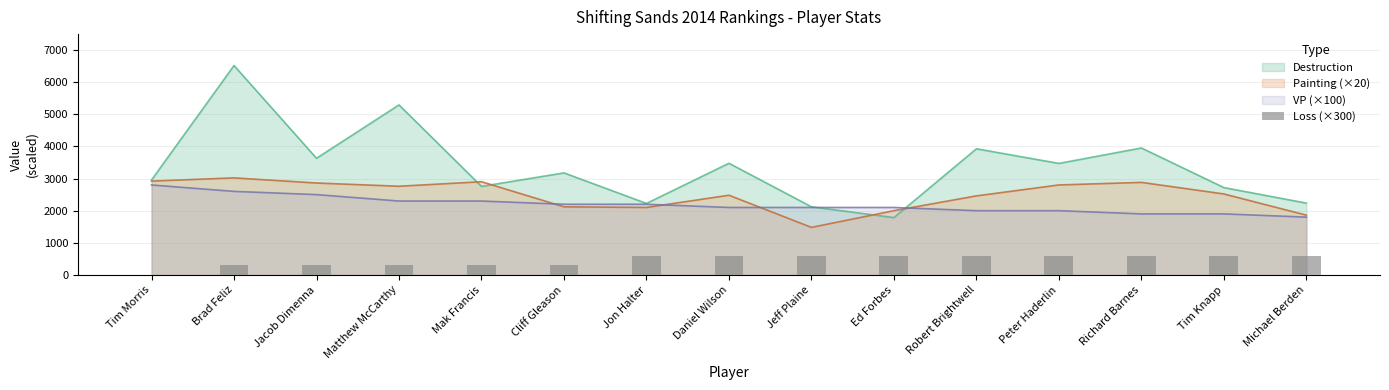

What value does the VP (×100) series have at Peter Haderlin, to the nearest 50?

2000